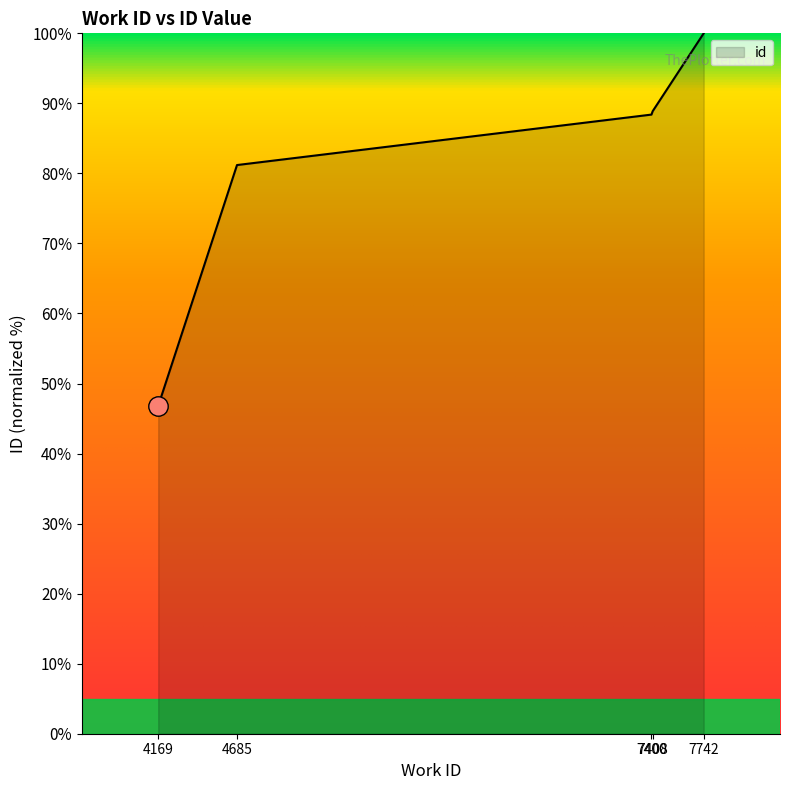

Which has a higher value, 7400 or 4685?

7400